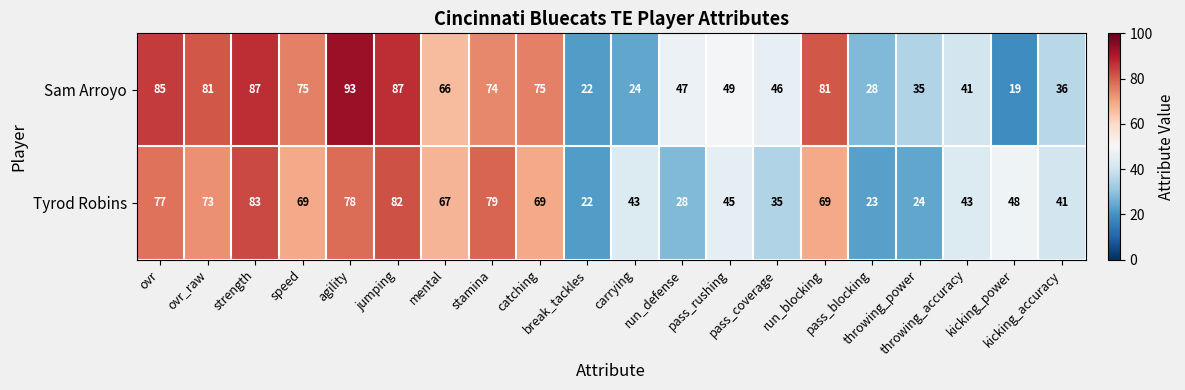

Which series has the largest range (max minus min)?

Sam Arroyo